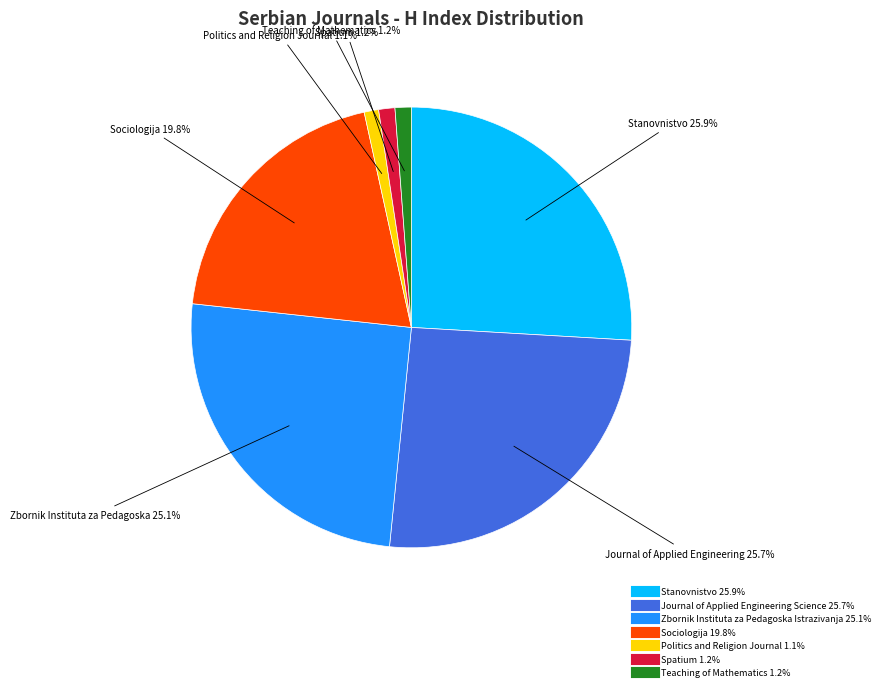

To the nearest percent, what portion does Journal of Applied Engineering Science represent?

26%